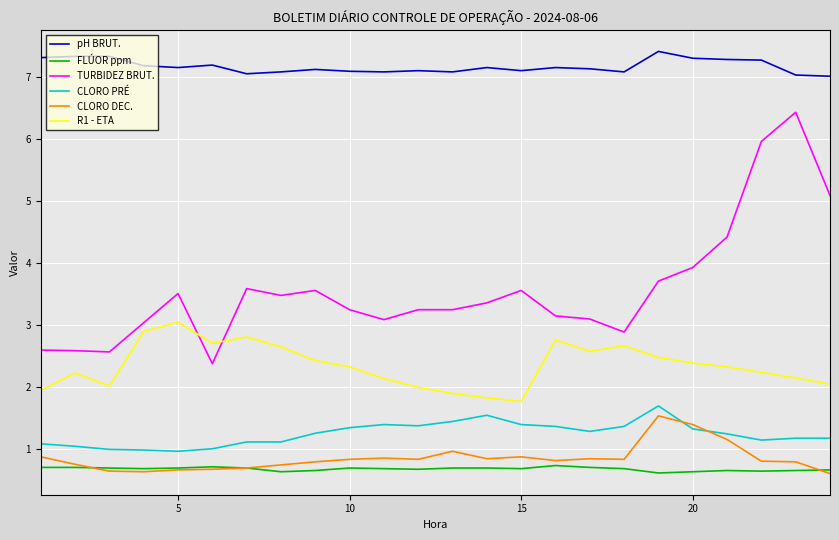

What is the highest value of the TURBIDEZ BRUT. series?

6.4